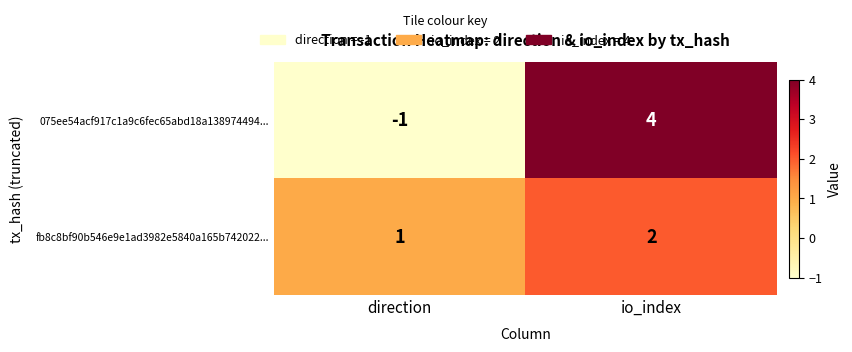

Reading right to left, list all the values displayed in this chart.

075ee54acf917c1a9c6fec65abd18a138974494...: io_index=4	direction=-1
fb8c8bf90b546e9e1ad3982e5840a165b742022...: io_index=2	direction=1